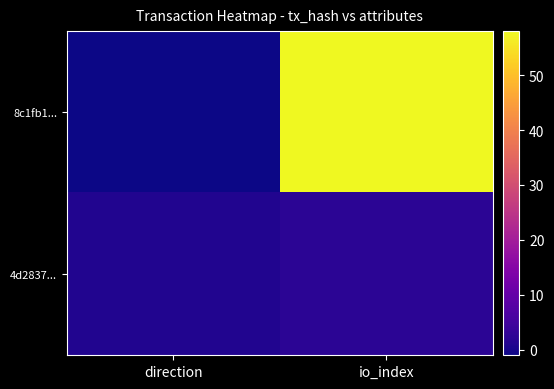

At which category is the sum across all series the highest?

io_index